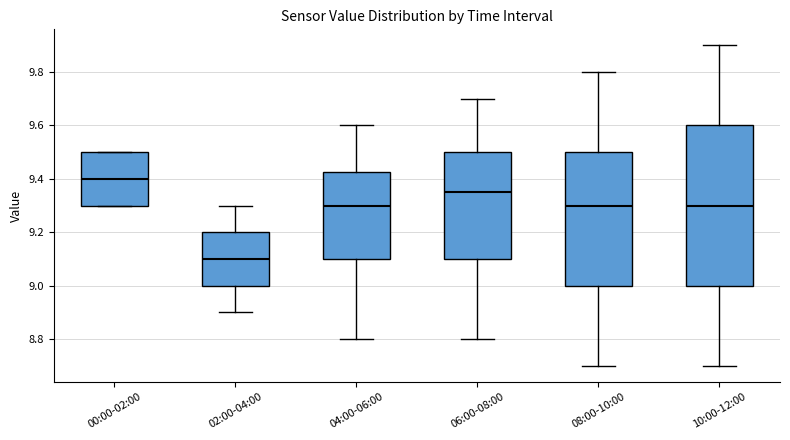

Which box has the lowest median line?

02:00-04:00